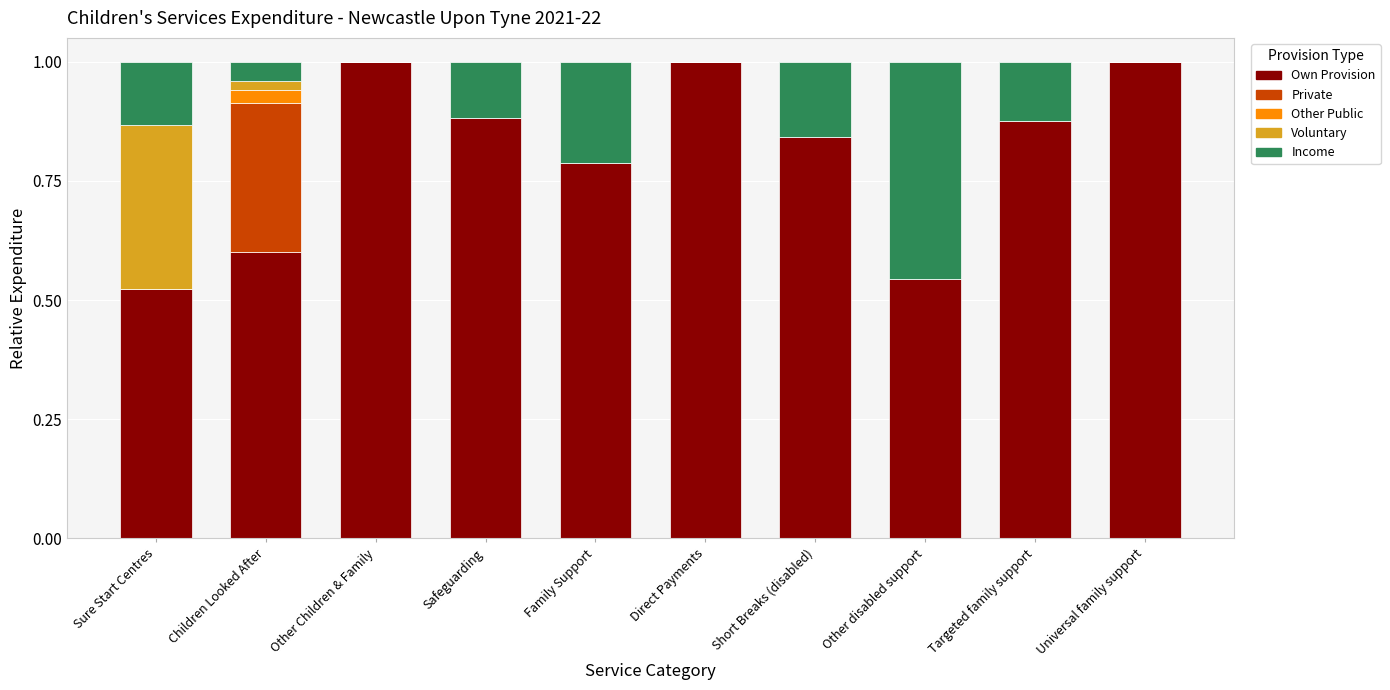

What is the total value across all series at Family Support?

1.0